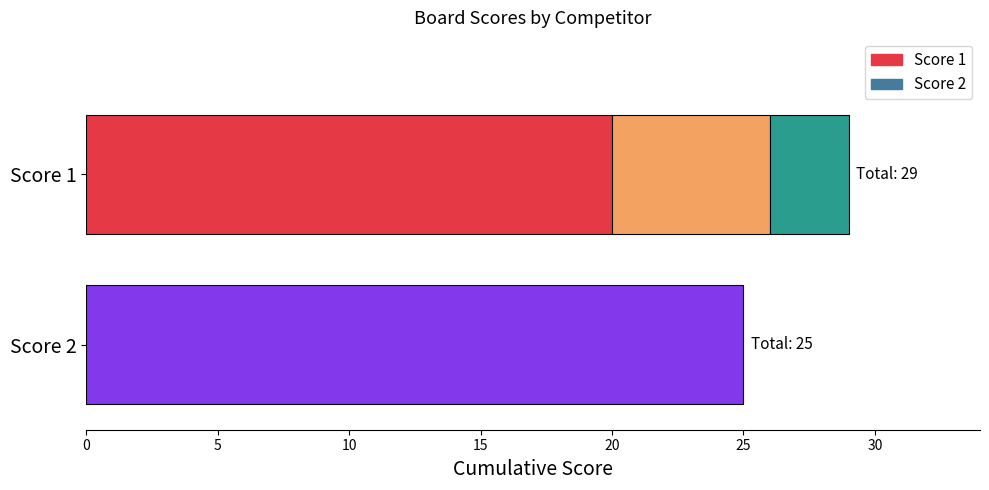

How many positive values does the Score 2 series have?

1